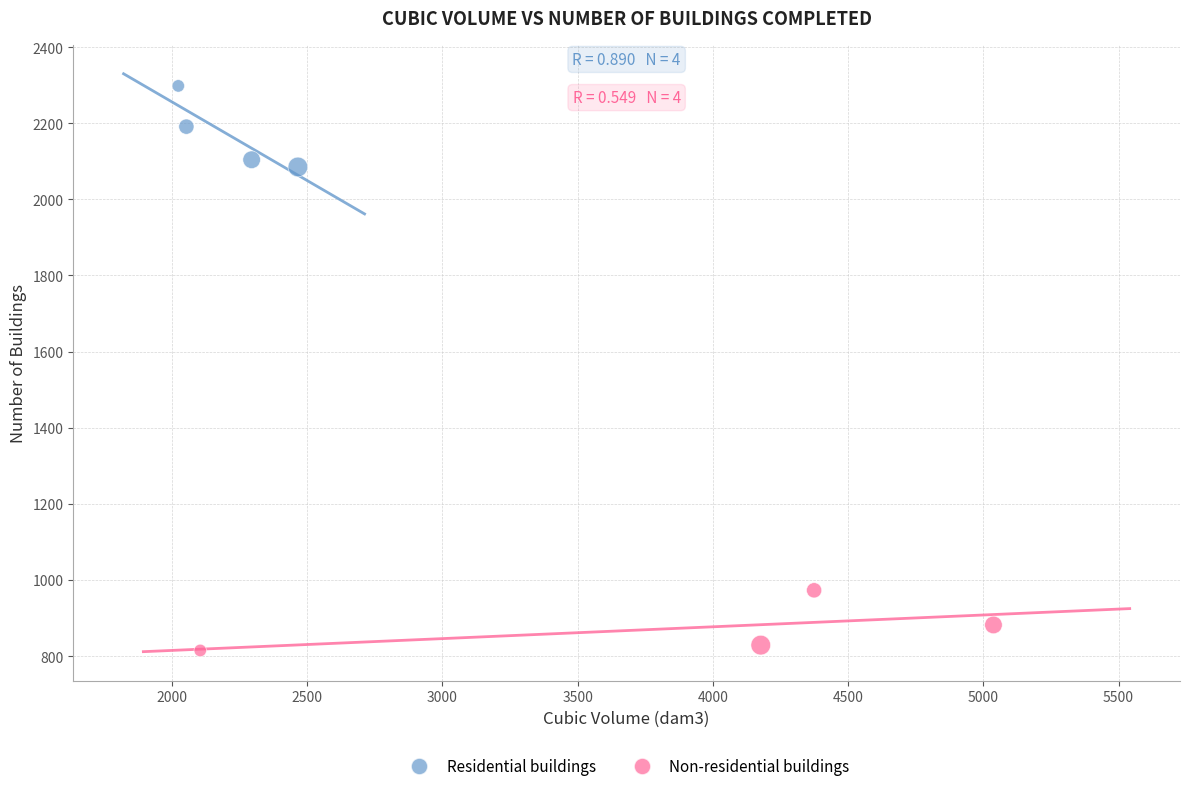

Which series contains the lowest Y value?

Non-residential buildings